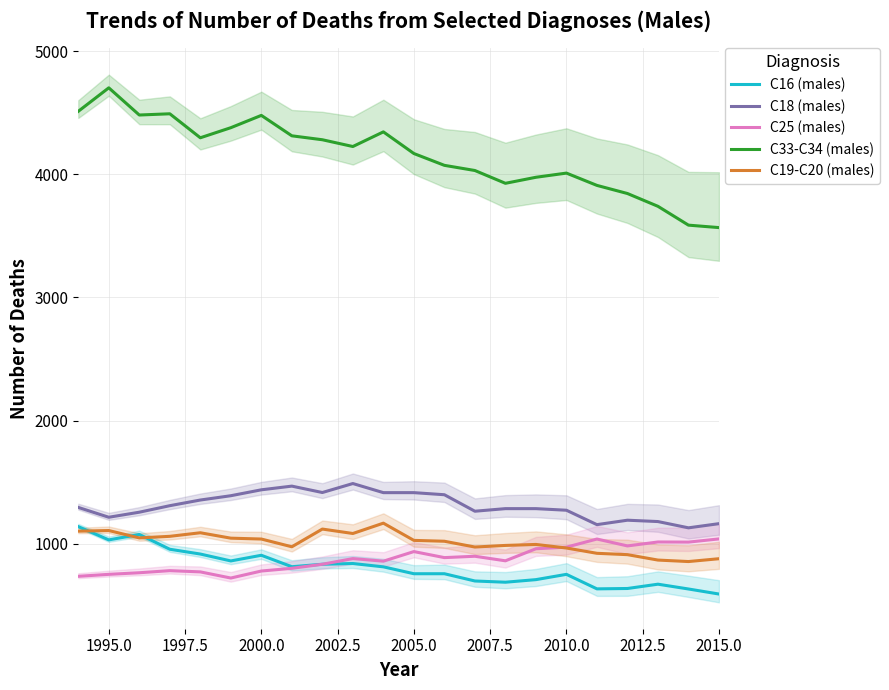

True or false: C33-C34 (males) and C18 (males) cross at least once.

False